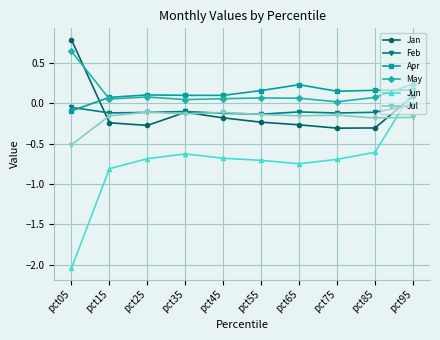

What is the maximum value shown in the chart?

0.8